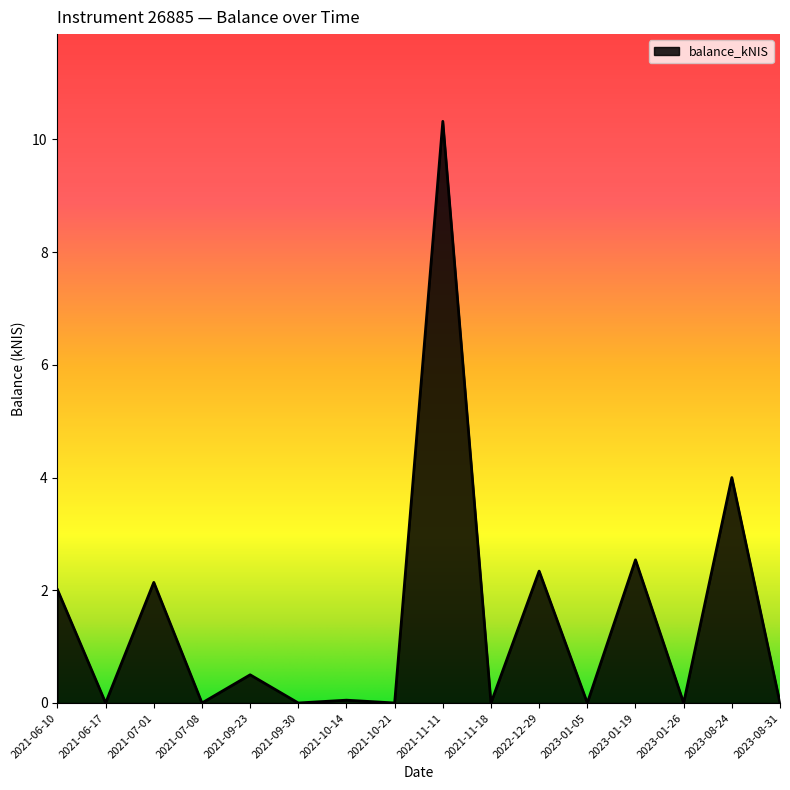

True or false: the data has more than 2 interior local peaks.

True